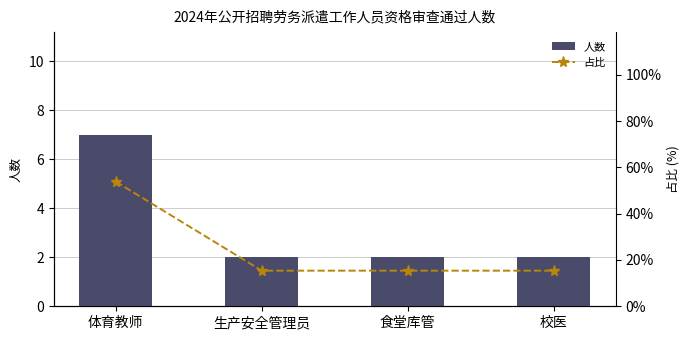

Is the value of 人数 at 体育教师 greater than the value of 占比 at 体育教师?

No